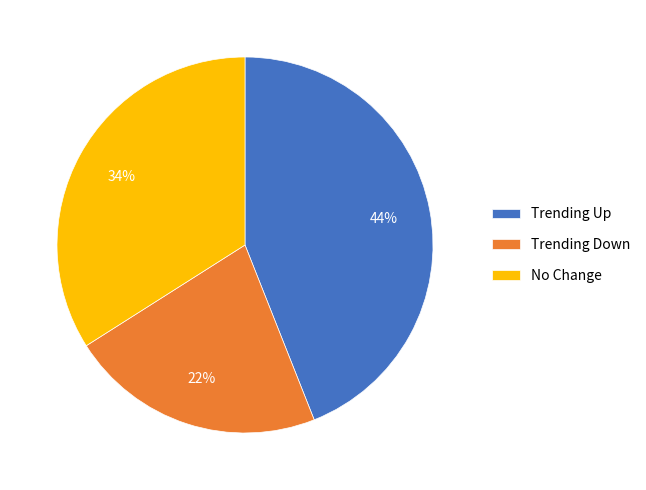

Combined, do Trending Up and Trending Down account for over 50%?

Yes